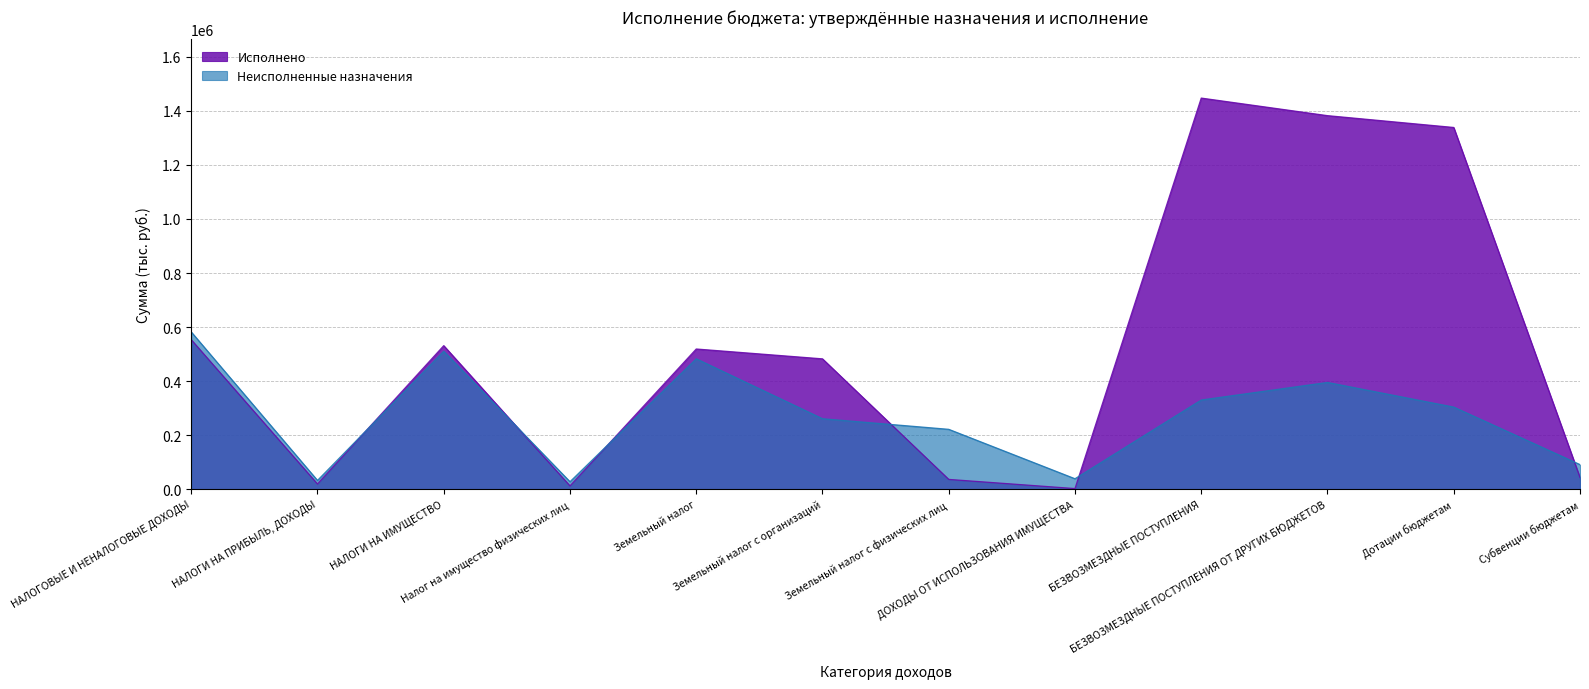

Between НАЛОГИ НА ПРИБЫЛЬ, ДОХОДЫ and ДОХОДЫ ОТ ИСПОЛЬЗОВАНИЯ ИМУЩЕСТВА, which is larger?

НАЛОГИ НА ПРИБЫЛЬ, ДОХОДЫ